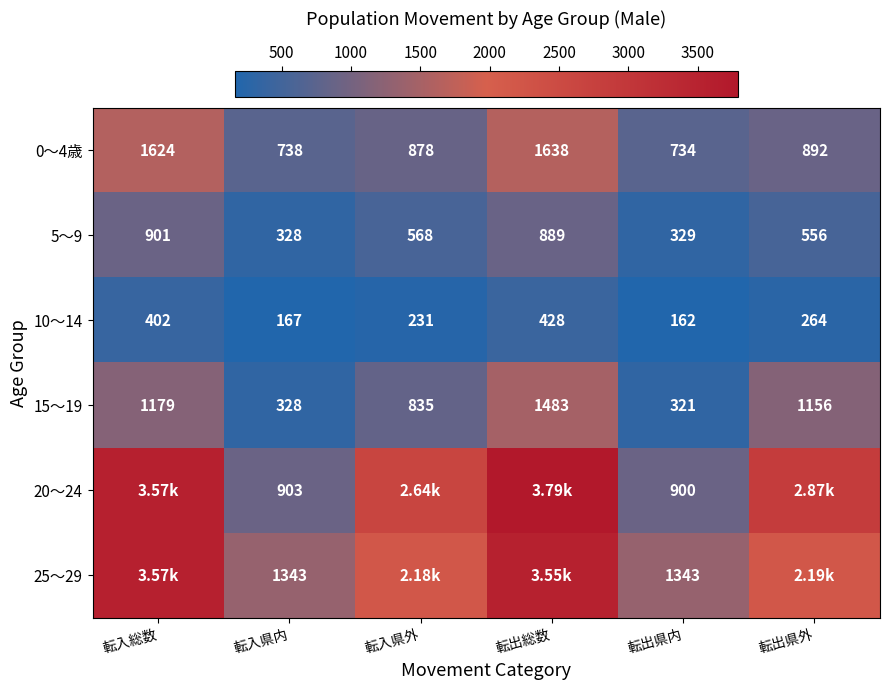

At how many categories does at least one series exceed 2570?

4